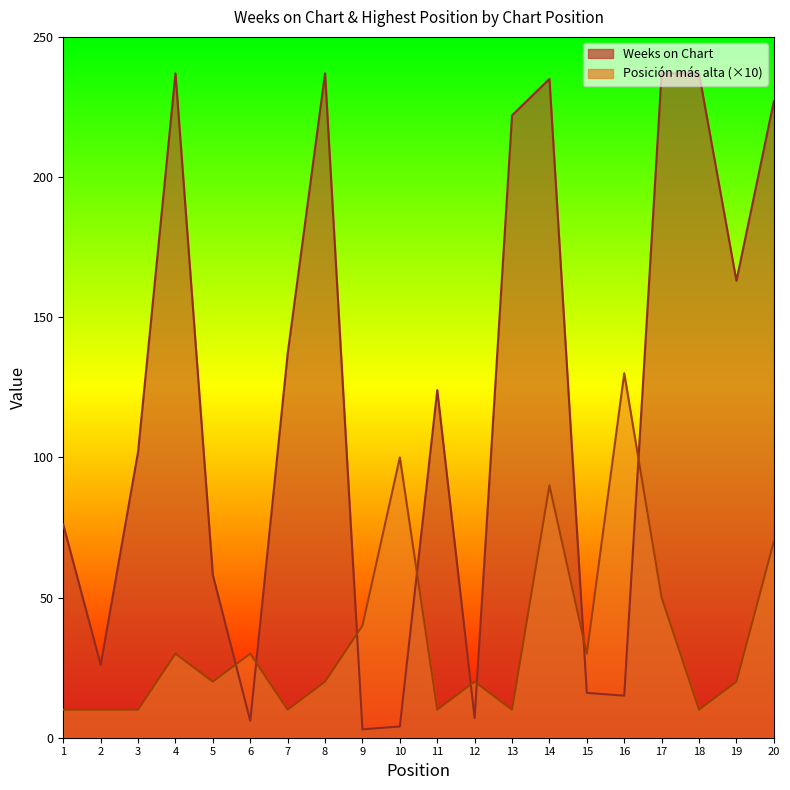

What are all the series names shown in the legend?

Weeks on Chart, Posición más alta